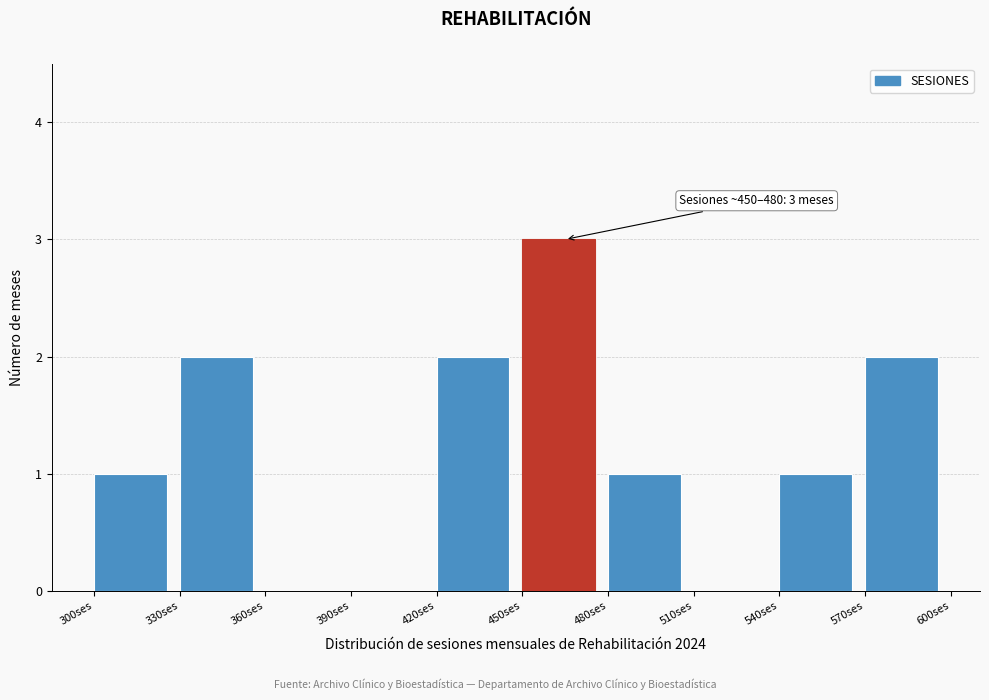

Which range on the x-axis has the tallest bar?

450 to 480